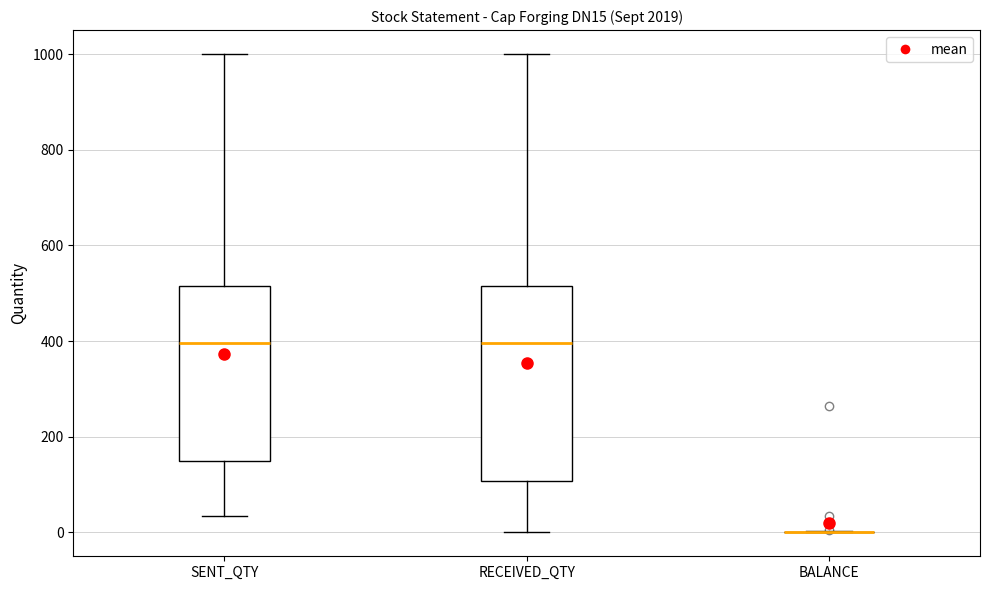

Reading left to right, read every box against the y-axis: the position of its median line, the range the box covers, and the ends of its whiskers. The values are not printed on the chart, so give them approximately, as read against the axis.

SENT_QTY: median 400, box 140 to 520, whiskers 40 to 1000
RECEIVED_QTY: median 400, box 100 to 520, whiskers 0 to 1000
BALANCE: box collapsed to a line at 0, whiskers 0 to 0